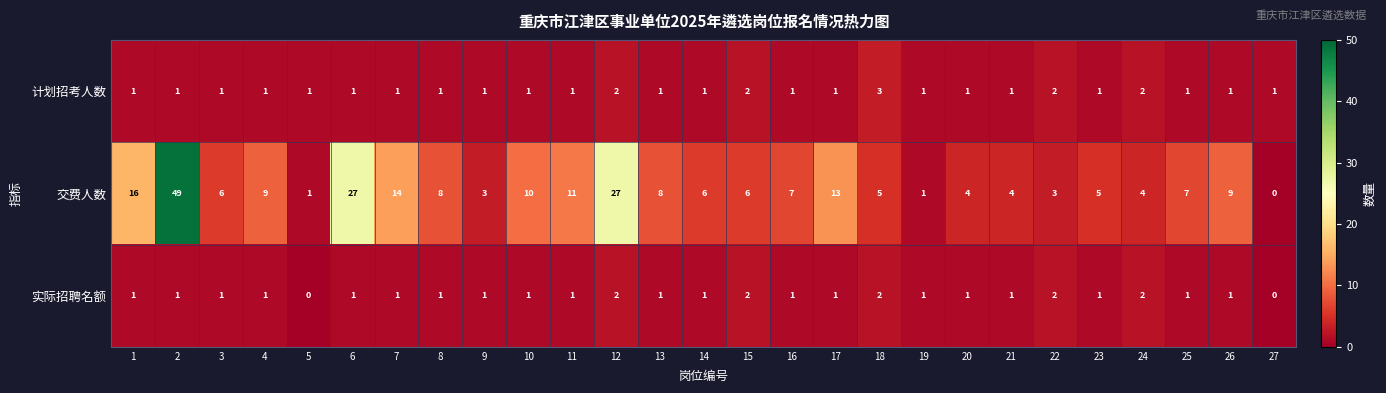

Is the value of 计划招考人数 at 4 greater than the value of 实际招聘名额 at 24?

No